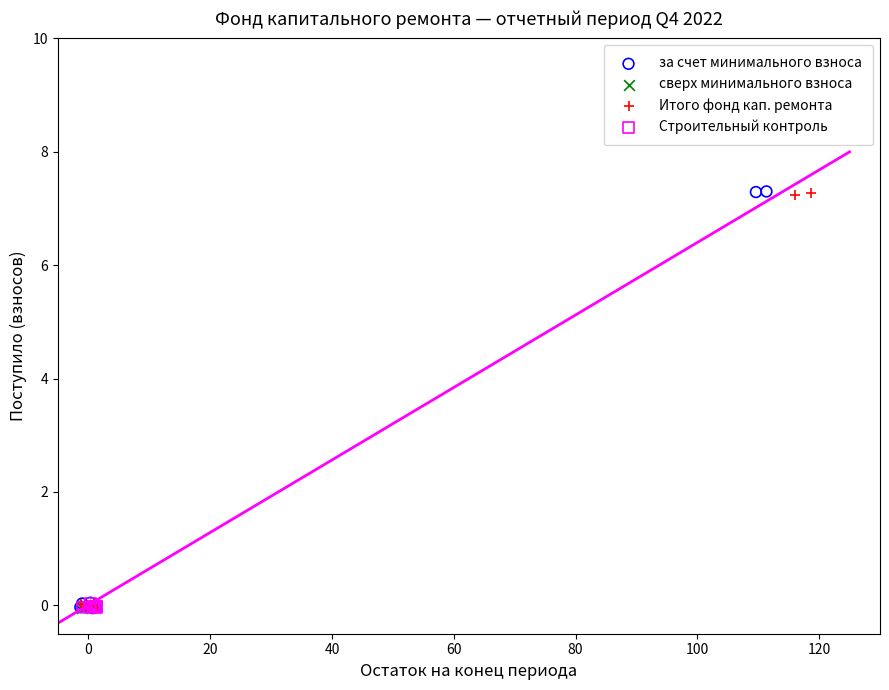

What are all the series names shown in the legend?

за счет минимального взноса, сверх минимального взноса, Итого фонд кап. ремонта, Строительный контроль